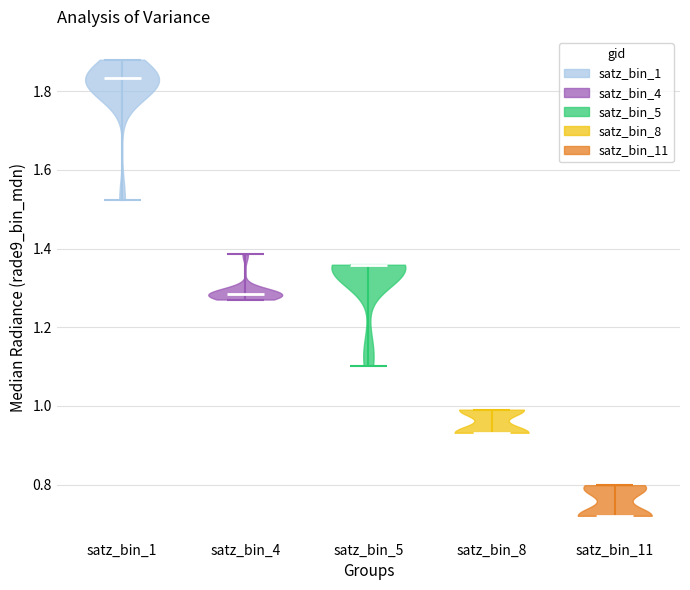

Which violin has the highest median line?

satz_bin_1